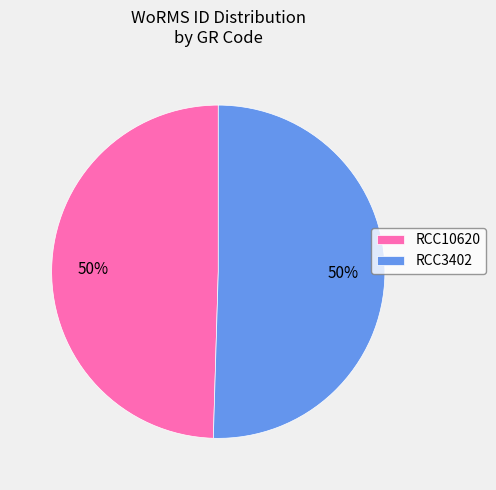

Is it true that RCC10620 is 38% of the pie?

False